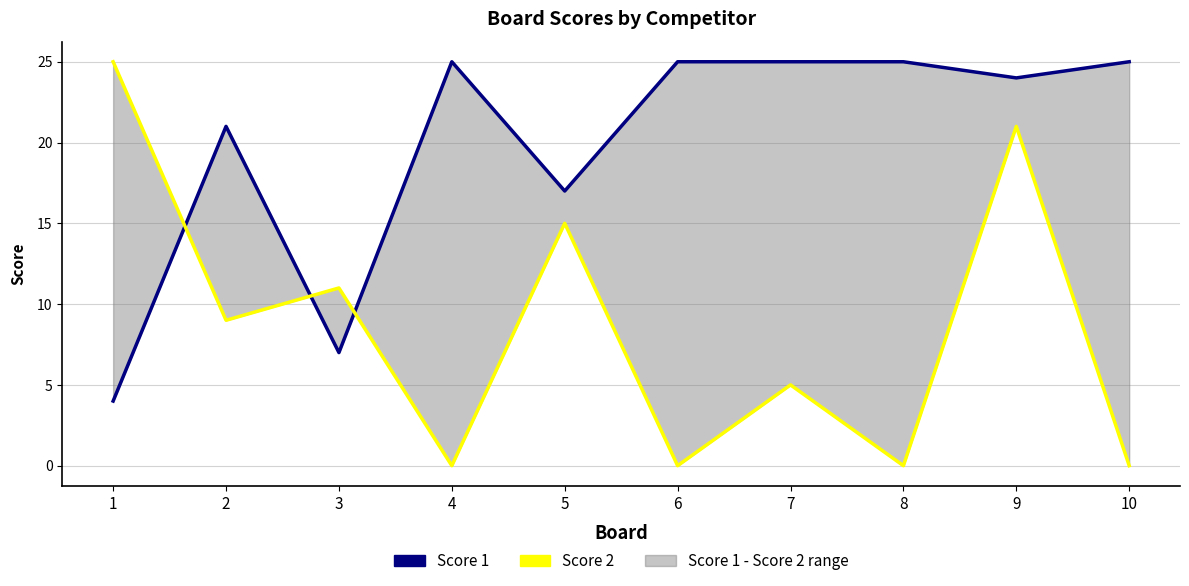

How many times do Score 1 and Score 2 cross each other?

3